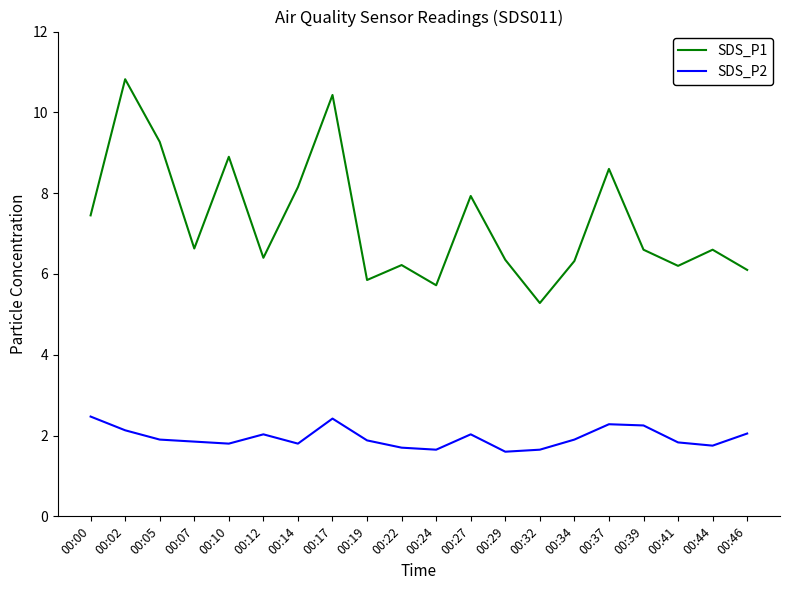

Which category has the highest value across all series?

00:02